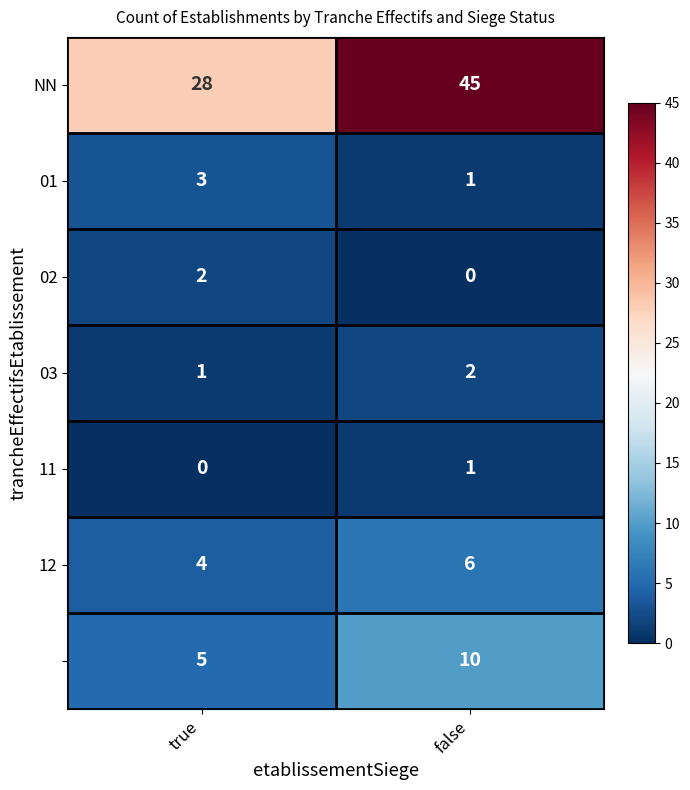

What is the spread (max minus min) of values at false?

45